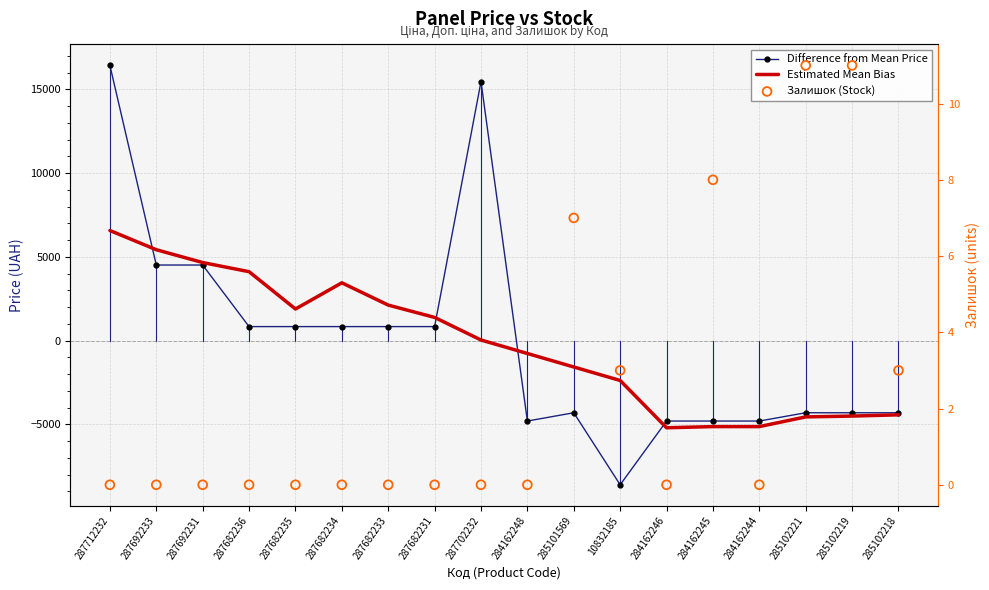

Is the value of Difference from Mean Price at 287682235 greater than the value of Залишок (Stock) at 287712232?

Yes